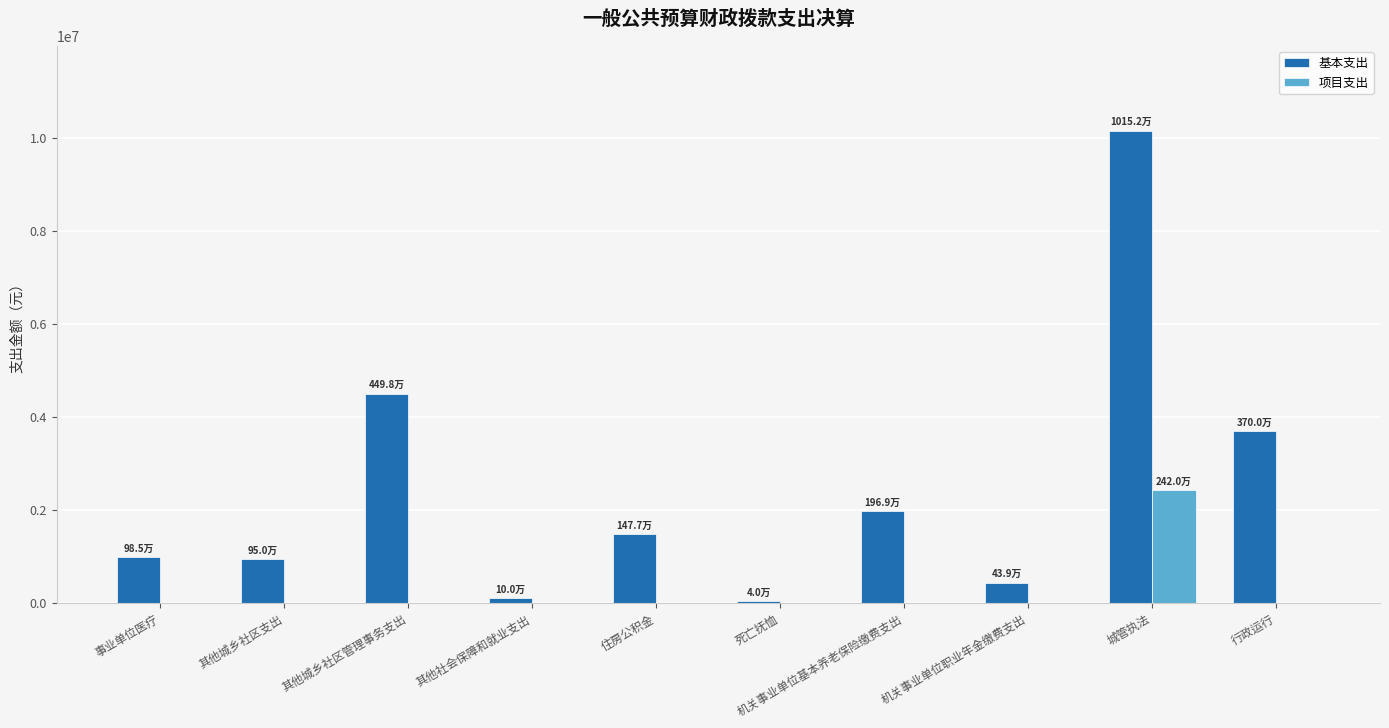

What is the sum of the 基本支出 values at 行政运行 and 其他城乡社区支出?

4649750.0